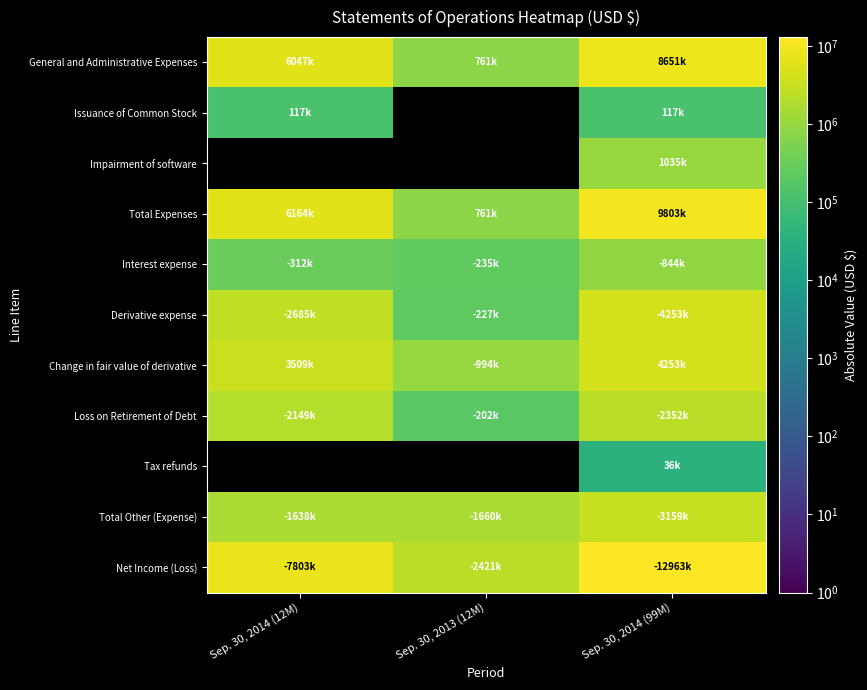

Which category has the highest value in the Total Expenses series?

Sep. 30, 2014 (99M)